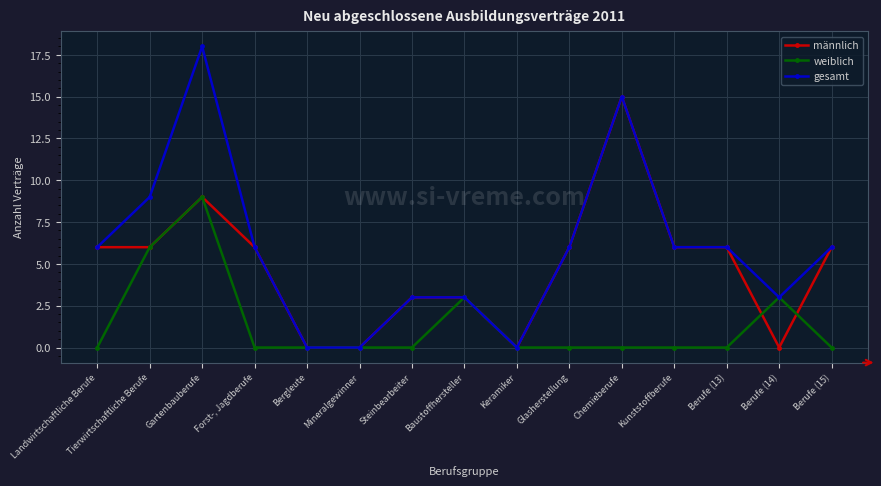

True or false: weiblich has more than 1 points higher than both neighbors.

True